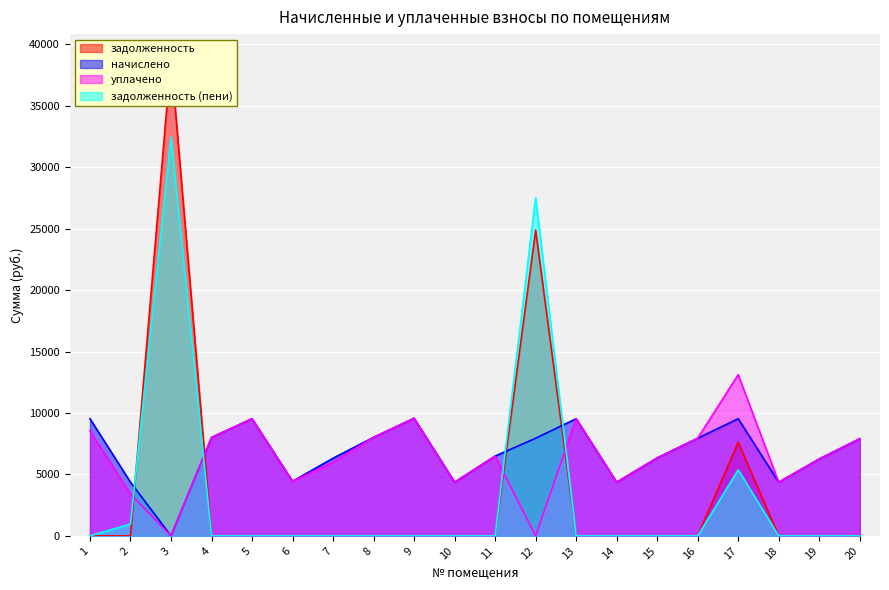

Count the number of categories in the chart.

20